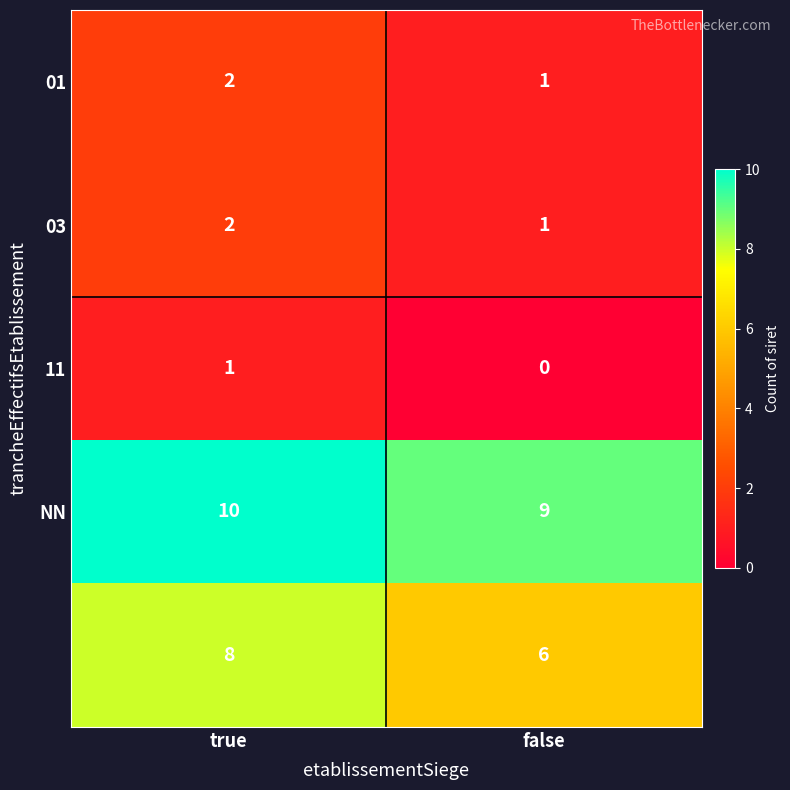

What is the maximum value shown in the chart?

10